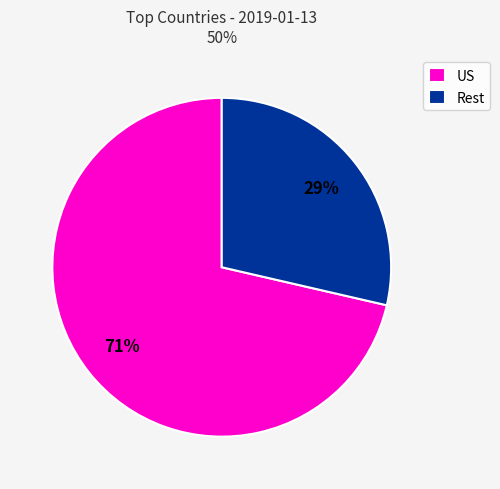

The US slice represents 85% of the pie. True or false?

False